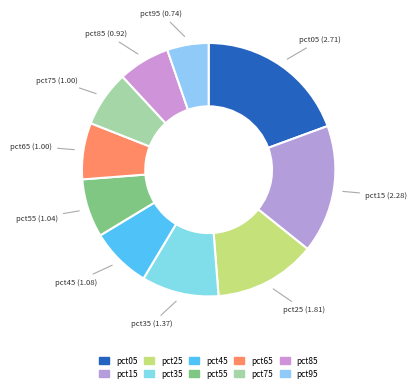

Which slice is the largest?

pct05